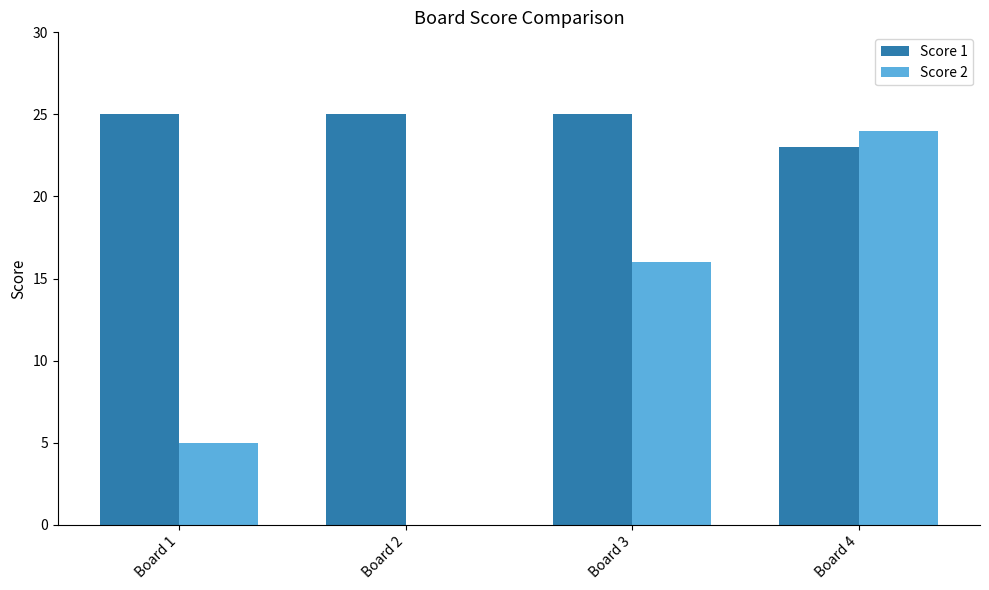

Which series has the widest spread of values?

Score 2